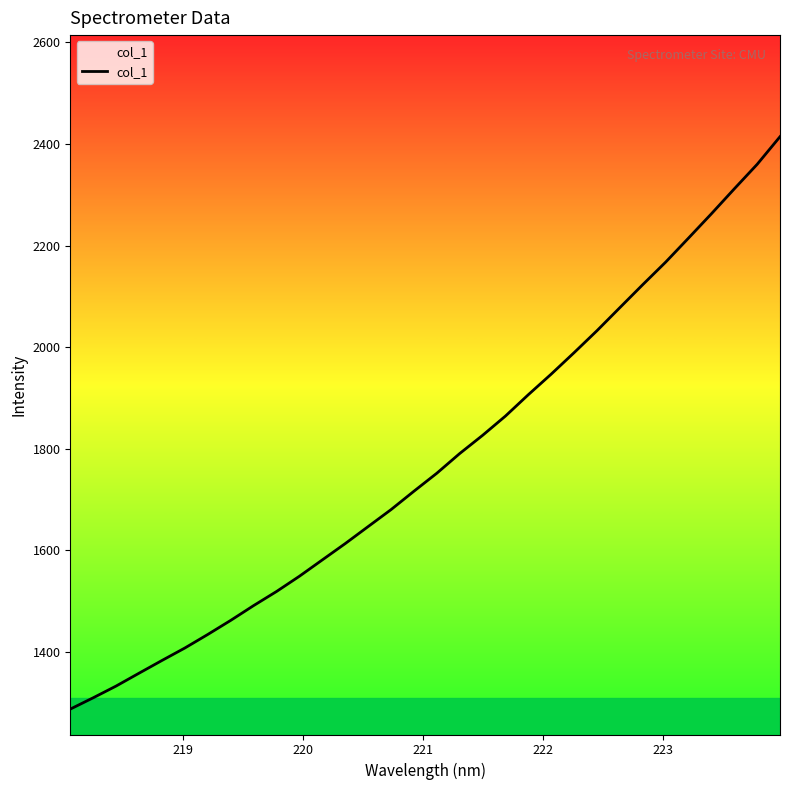

What is the smallest value displayed?

1287.3